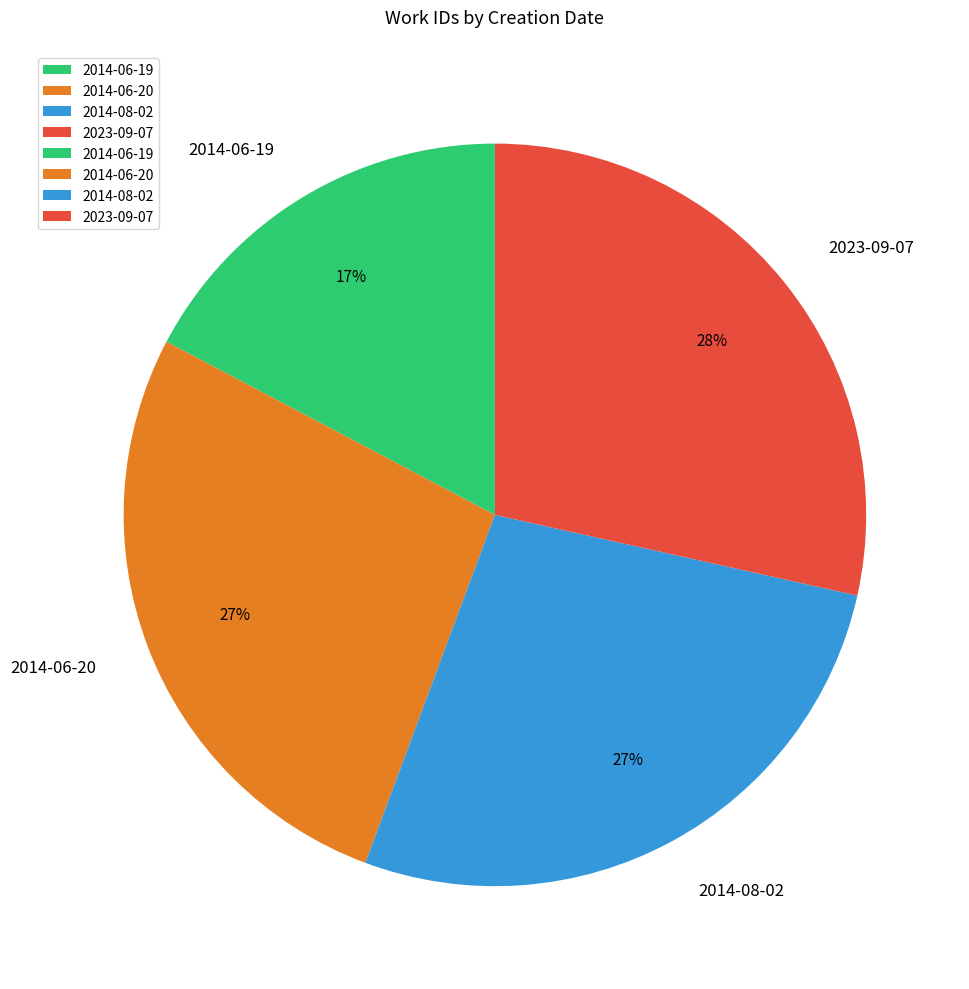

Is the sum of 2014-06-20 and 2023-09-07 greater than half?

Yes